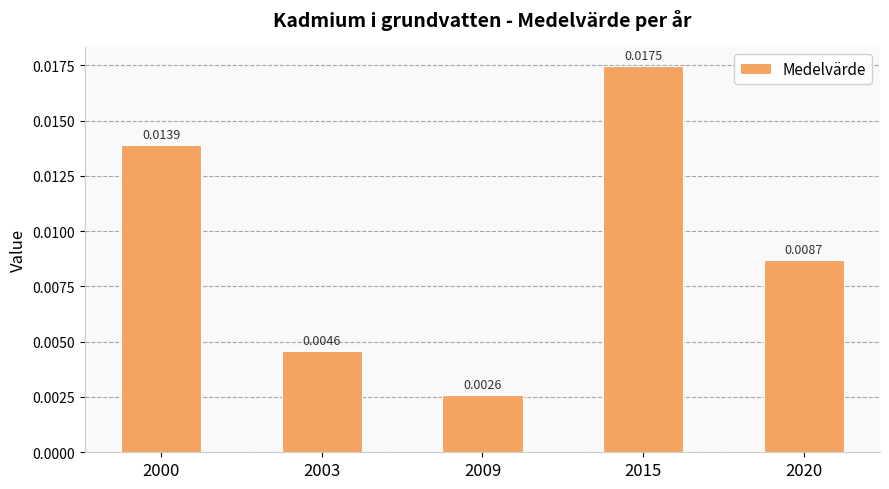

Which has a higher value, 2003 or 2015?

2015